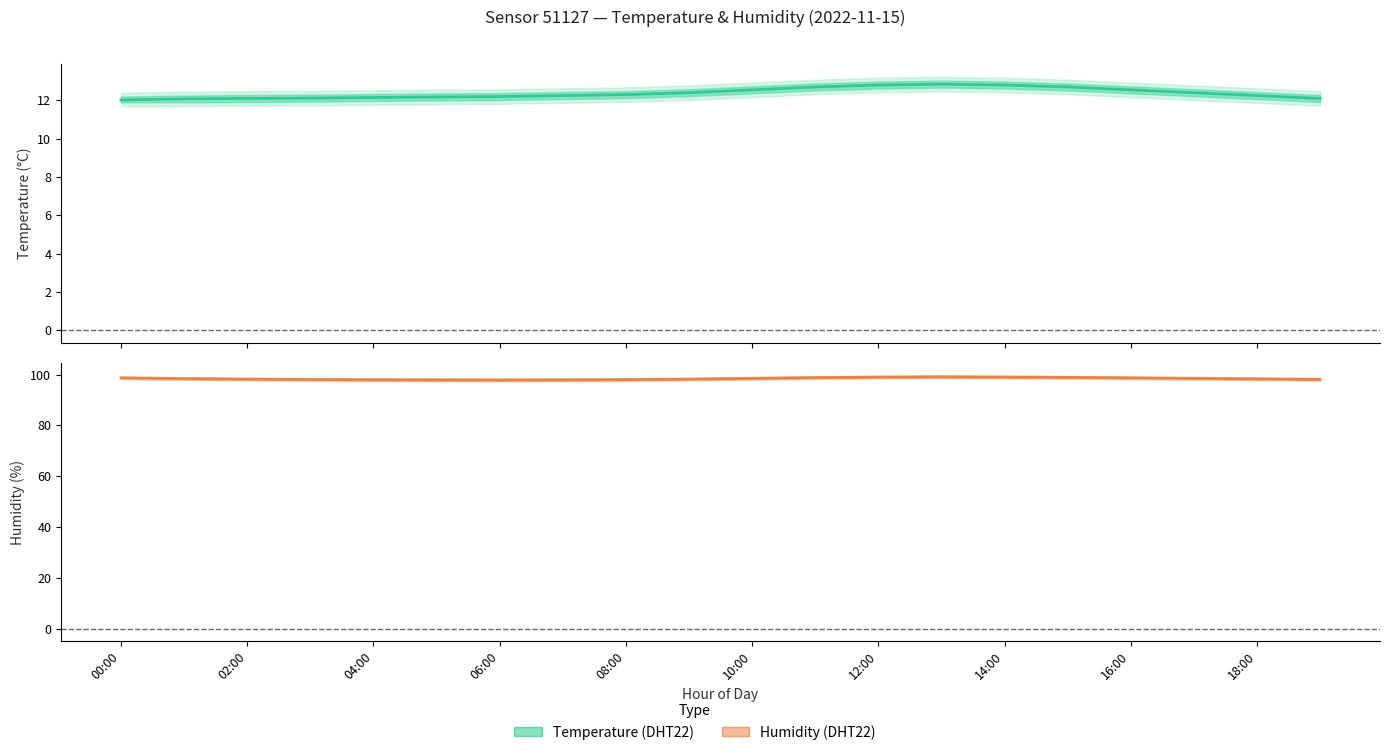

Reading left to right, list all the values displayed in this chart.

Temperature: 12.0	12.1	12.1	12.1	12.2	12.2	12.2	12.2	12.3	12.4	12.6	12.7	12.8	12.8	12.8	12.7	12.6	12.4	12.2	12.1
Humidity: 98.7	98.4	98.2	98.0	98.0	97.9	97.8	97.9	98.0	98.2	98.5	98.8	99.0	99.1	99.0	98.9	98.7	98.5	98.3	98.1